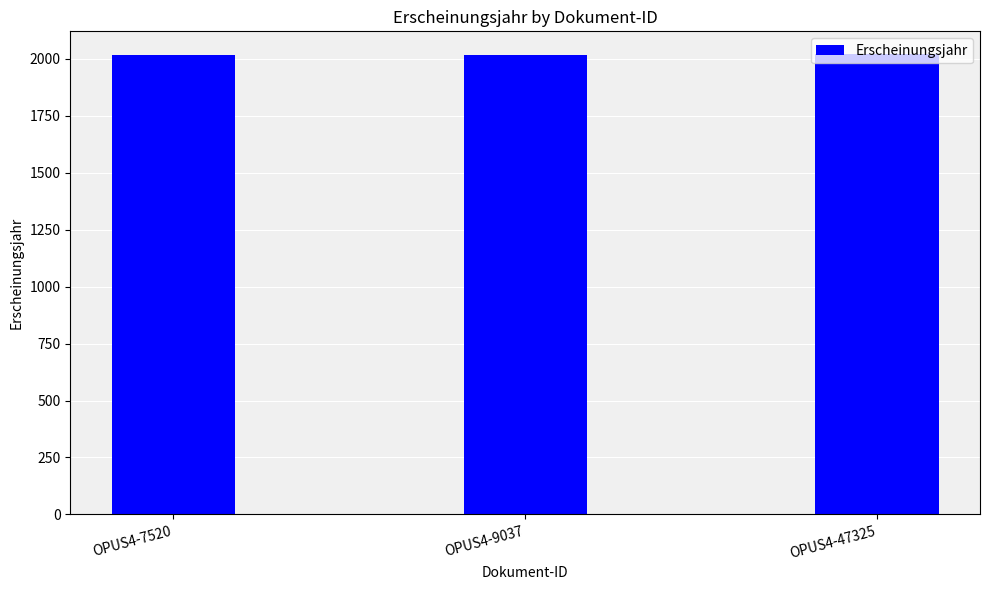

What is the ratio of the value at OPUS4-7520 to the value at OPUS4-47325?

1.0